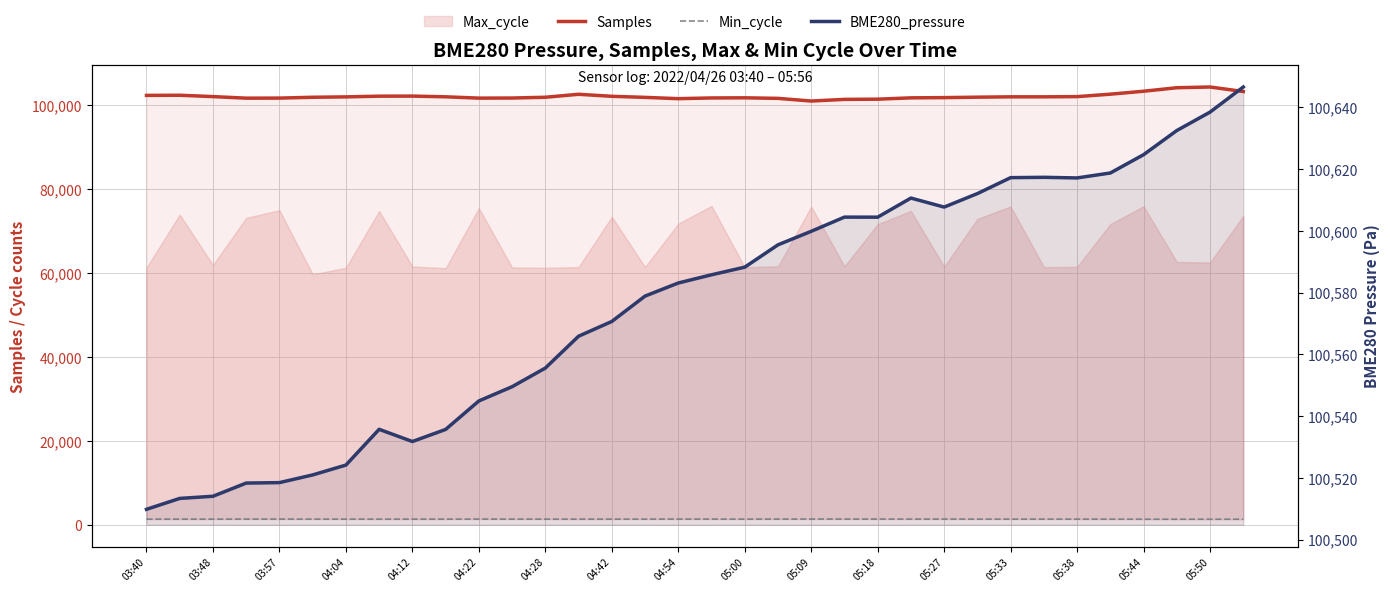

What value does the BME280_pressure series have at 17?

100585.8